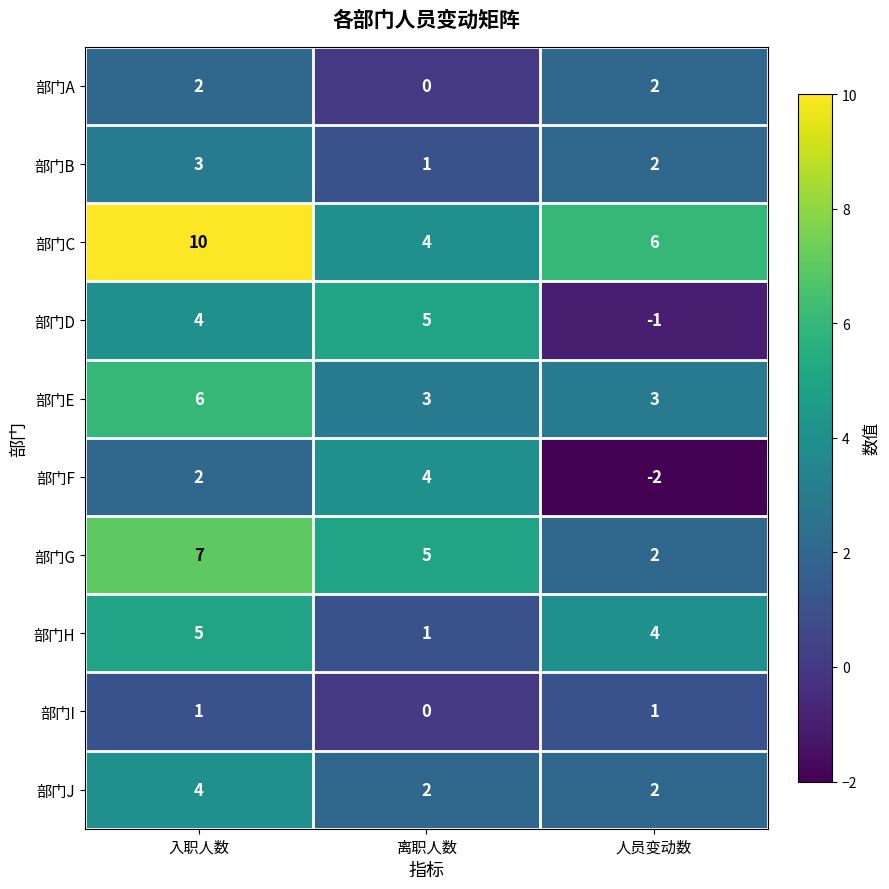

The value of 部门A at 人员变动数 is 1. True or false?

False